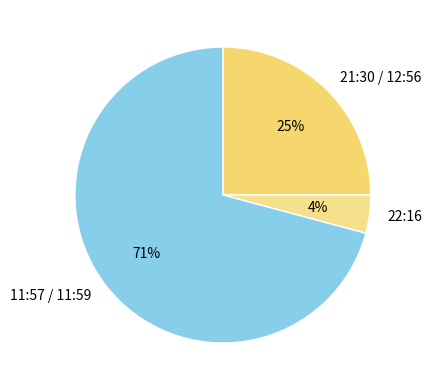

To the nearest percent, what is the average slice percentage?

33%